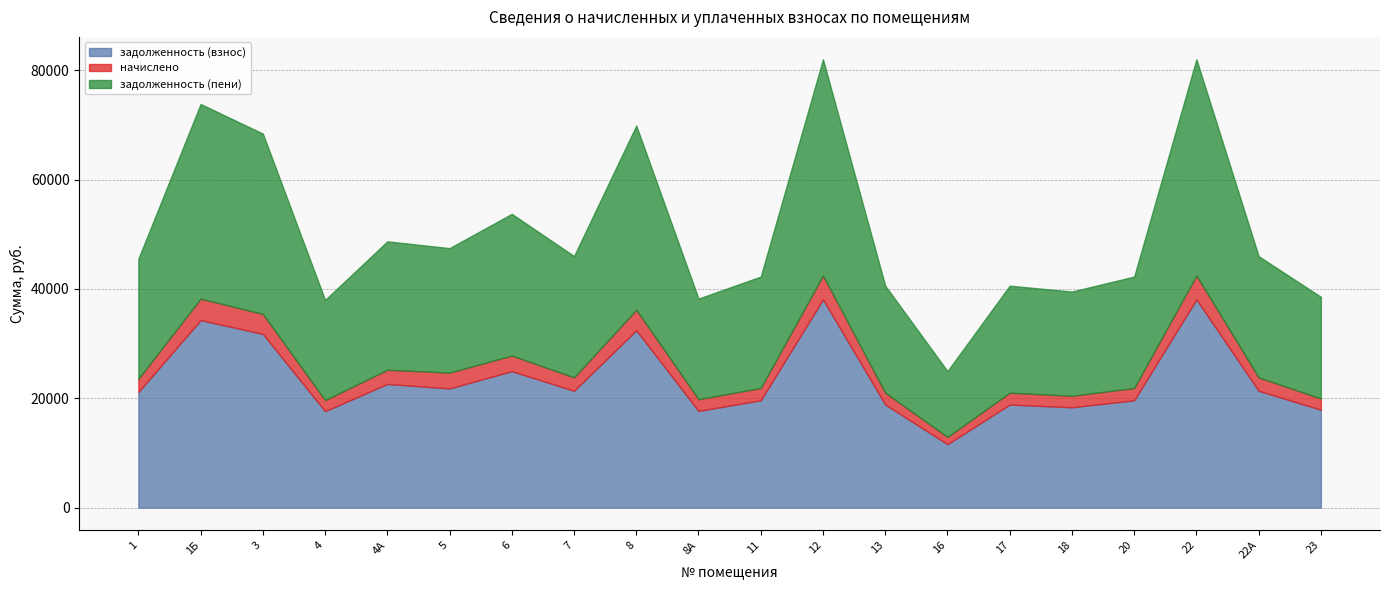

What position from the right is 8А?

11